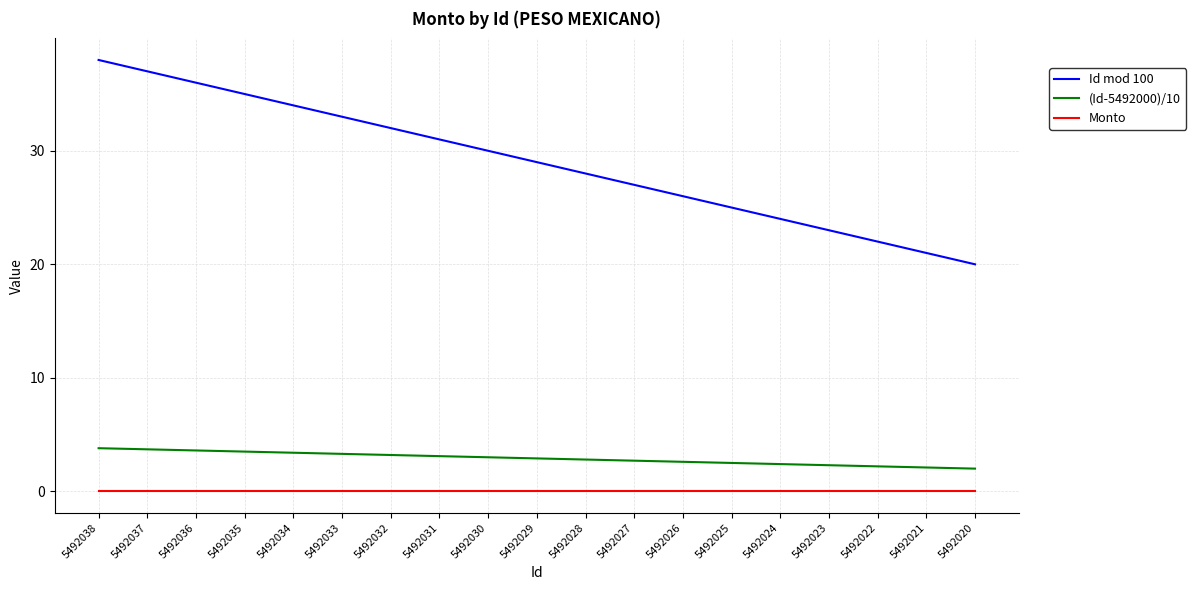

What is the spread (max minus min) of values at 5492033?

33.0